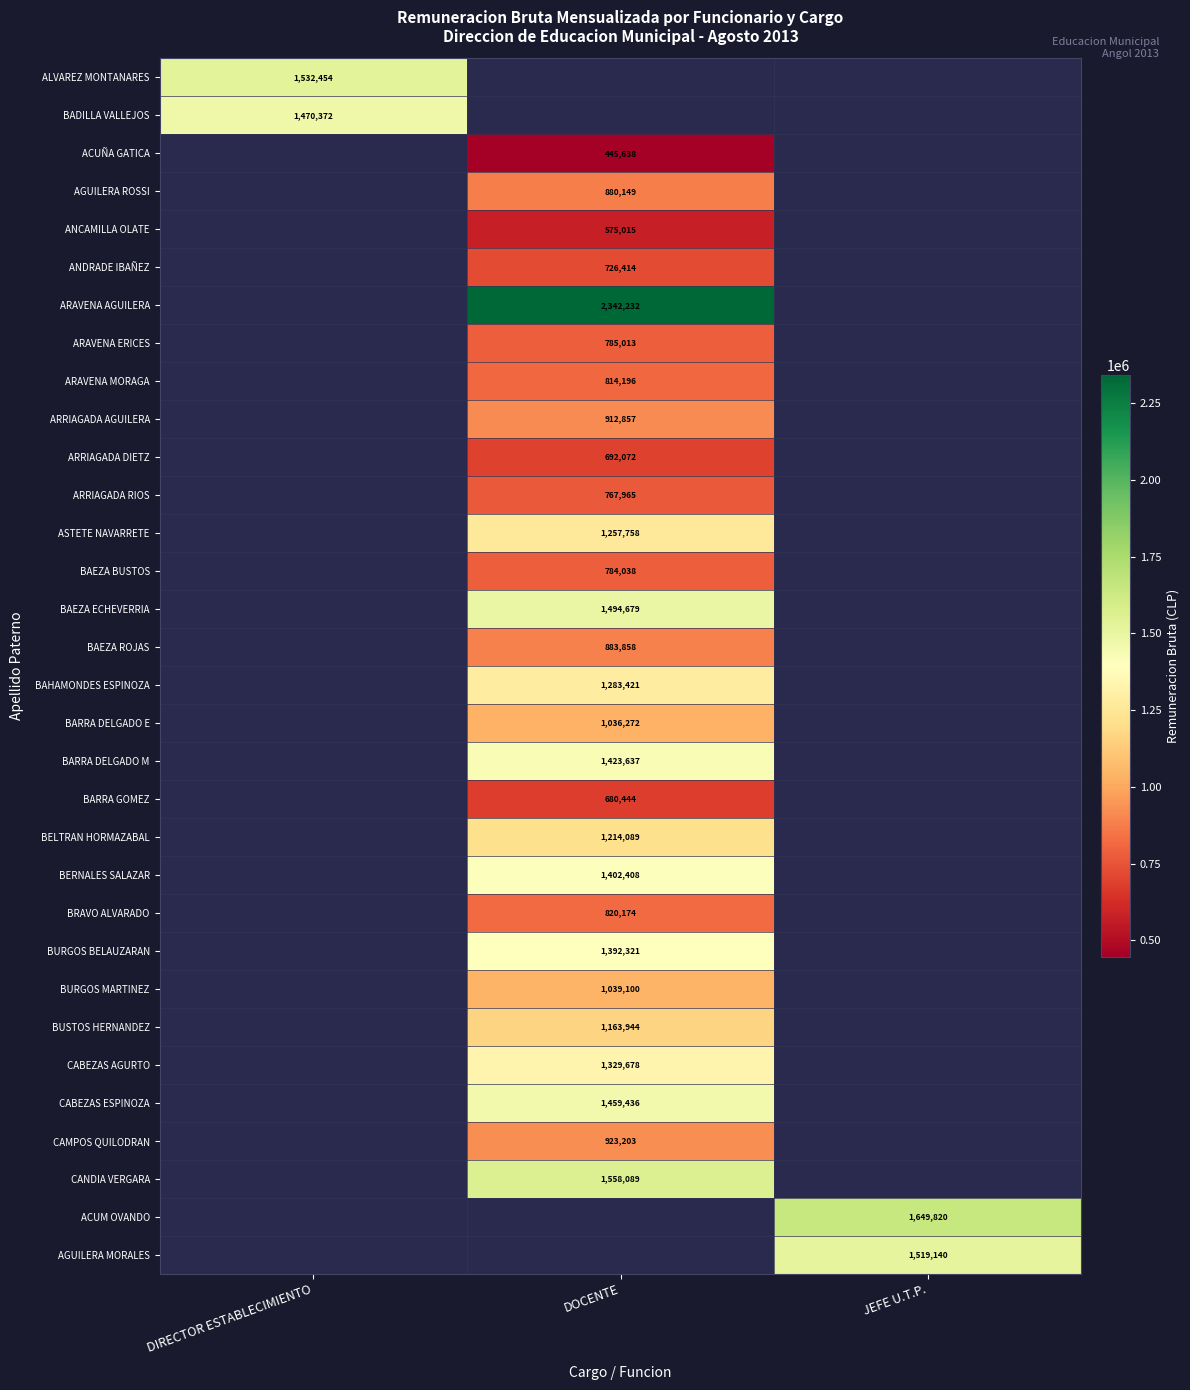

Is it true that BURGOS MARTINEZ equals 1039100 at DOCENTE?

True